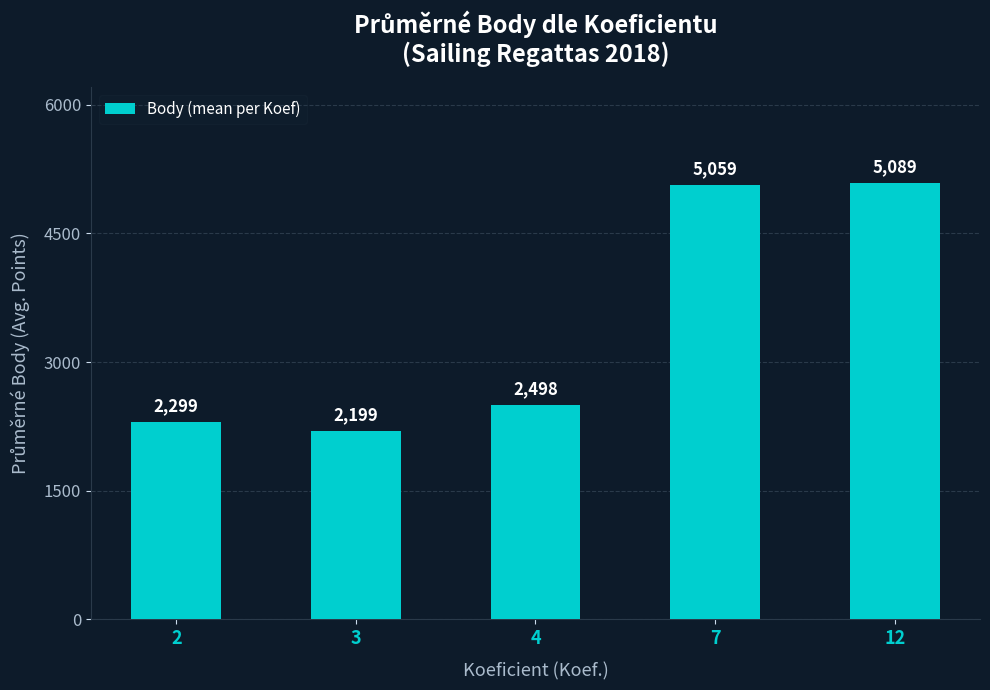

What is the maximum value shown in the chart?

5089